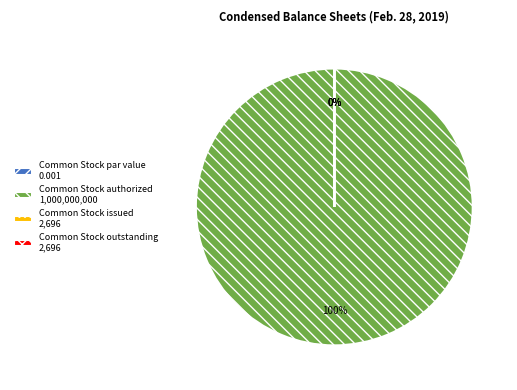

To the nearest percent, what is the difference between the Common Stock issued and Common Stock authorized slice percentages?

100%